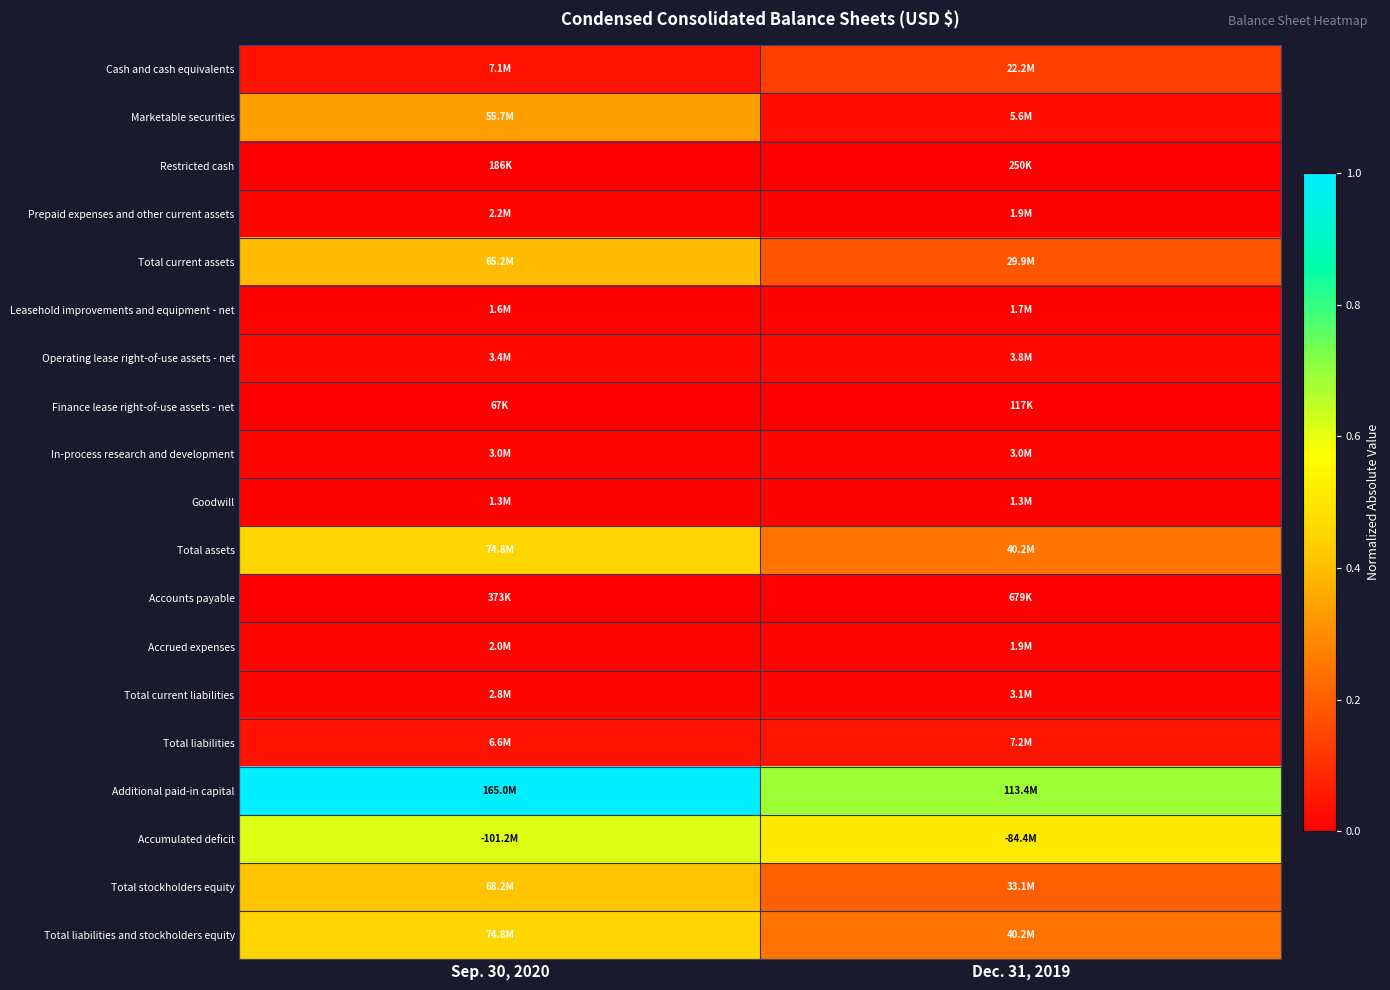

What is the total value across all series at Dec. 31, 2019?

2.4